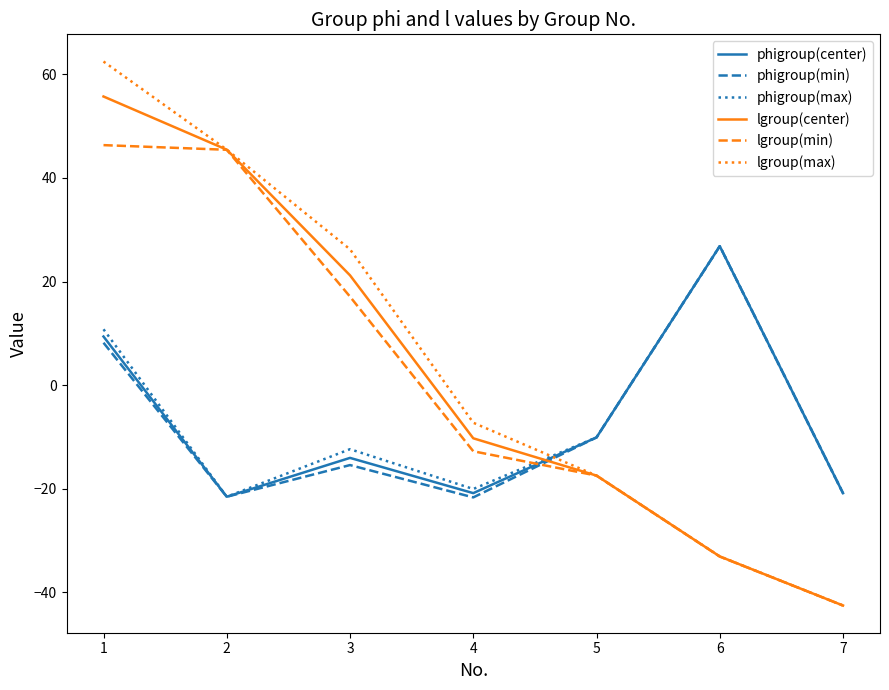

The lgroup(max) series shows -55.4 at 6. True or false?

False